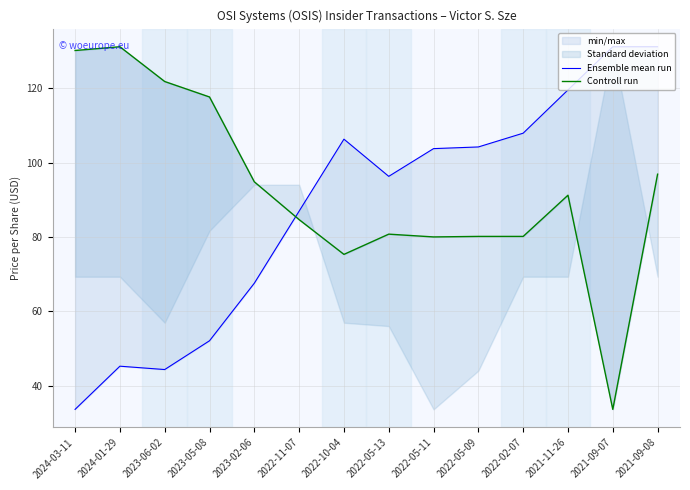

How many data points in Controll run are above 91?

7